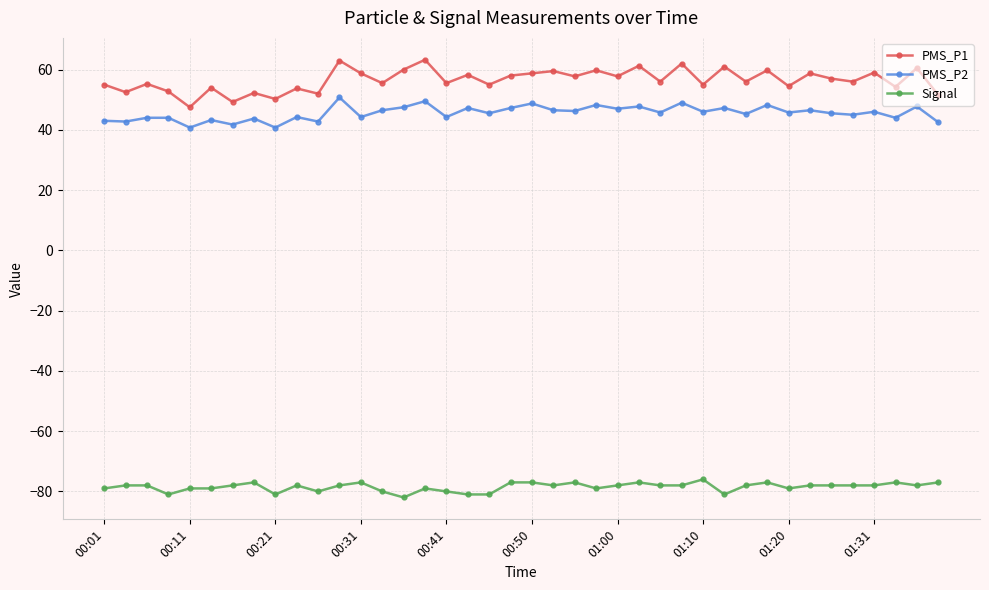

True or false: PMS_P1 and Signal cross at least once.

False